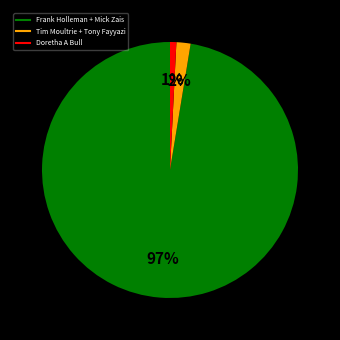

Does any single category account for the majority?

Yes